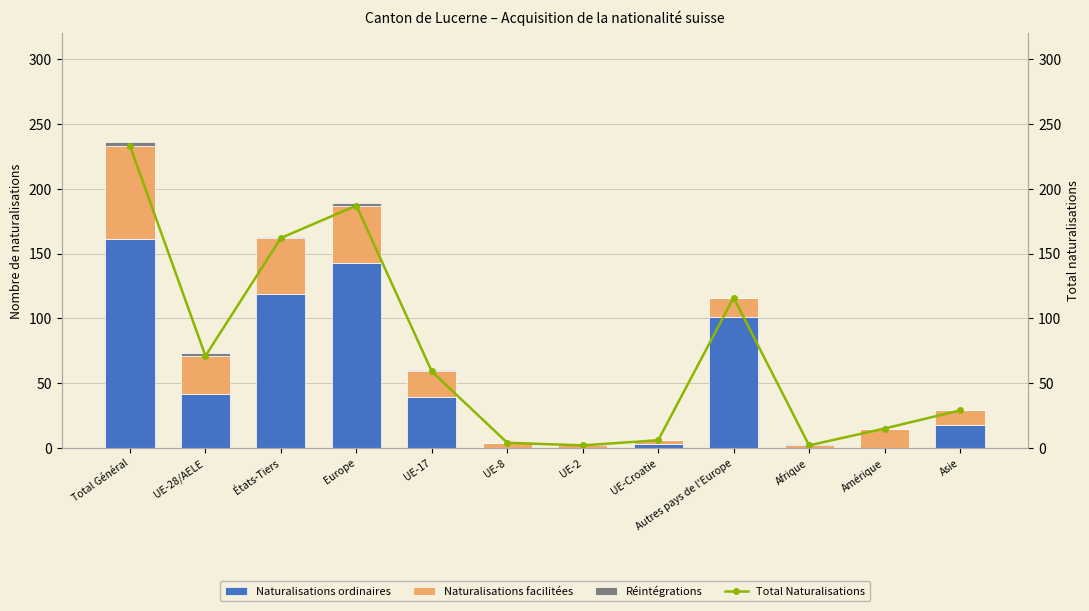

Count the number of data series in this chart.

4